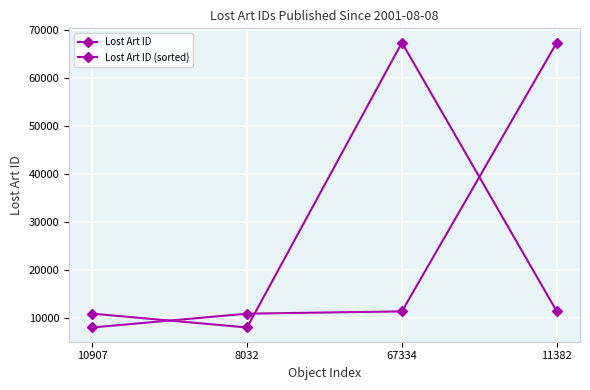

Is this an area chart (filled region under the line)?

No